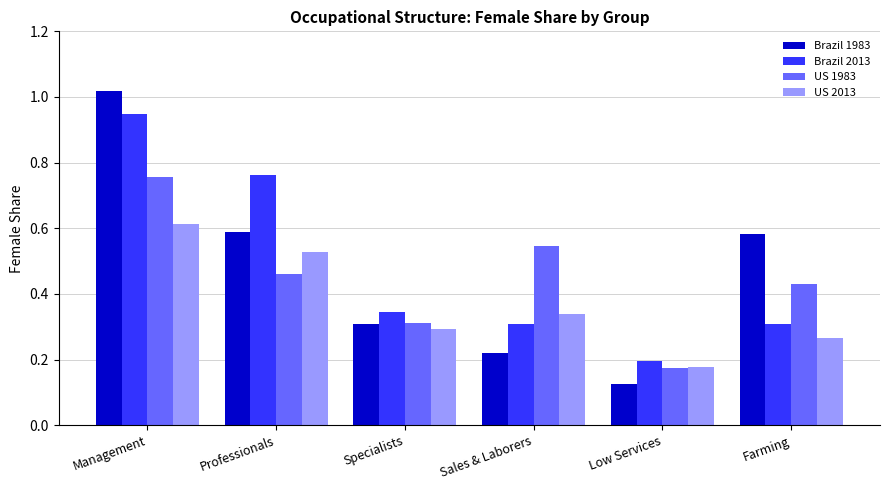

At which label does Brazil 1983 reach its peak?

Management